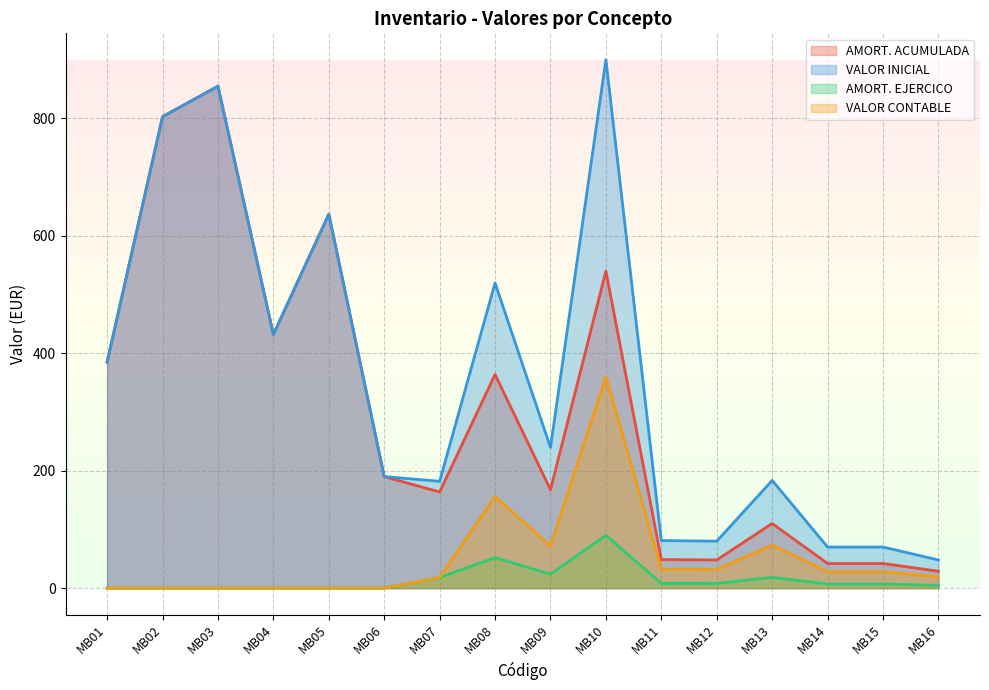

Is the value of VALOR INICIAL at MB13 greater than the value of VALOR CONTABLE at MB02?

Yes